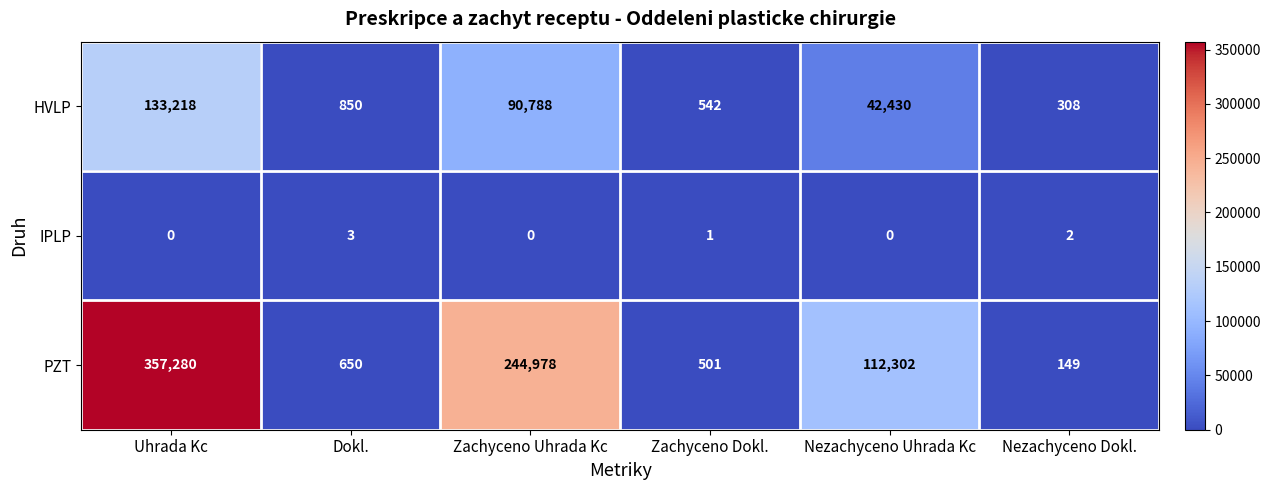

At which category does the chart reach its peak across all series?

Uhrada Kc